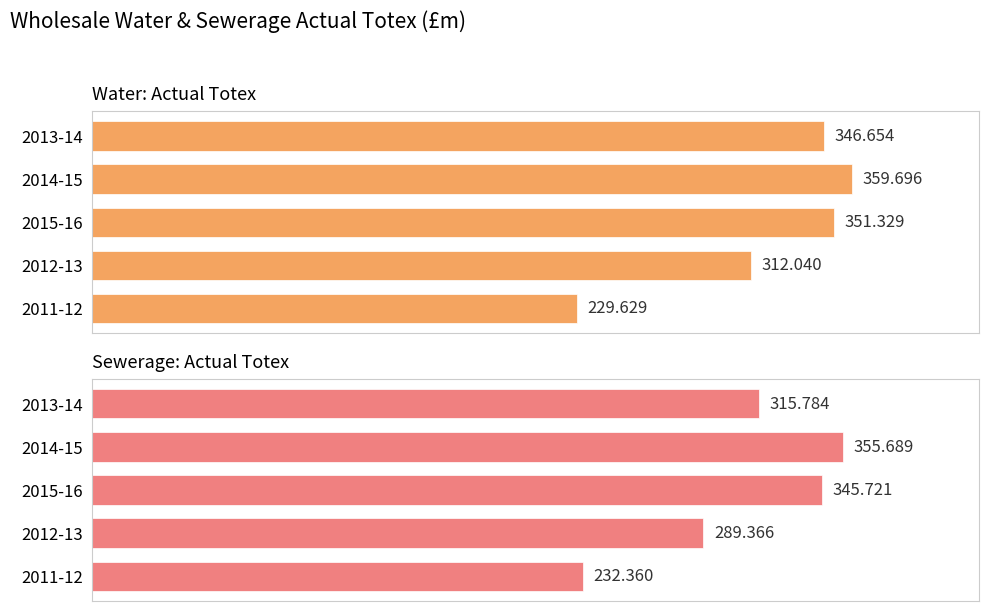

How many data points does each series have?

5